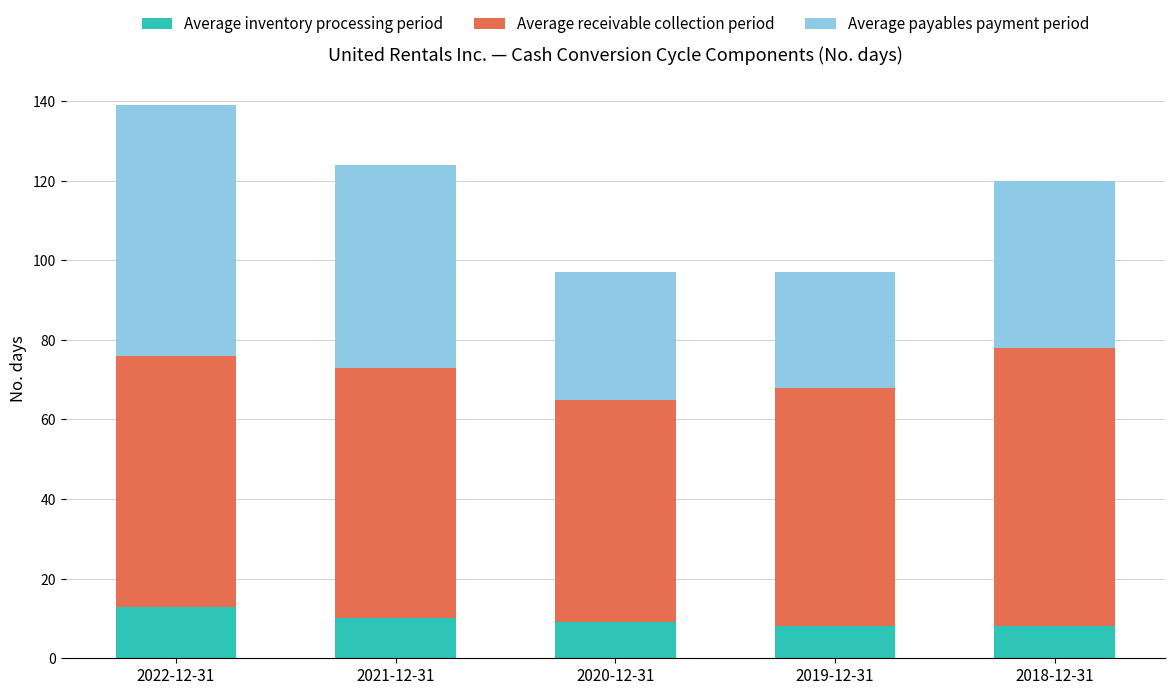

What is the minimum value for Average inventory processing period?

8